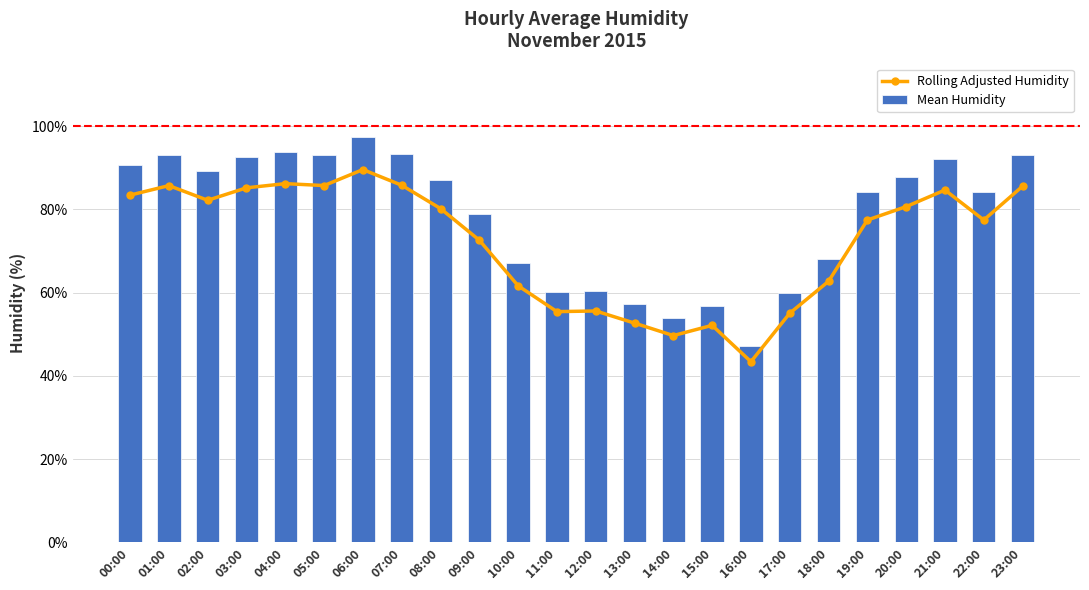

Rank the series by their average value, from highest to lowest.

Mean Humidity, Rolling Adjusted Humidity